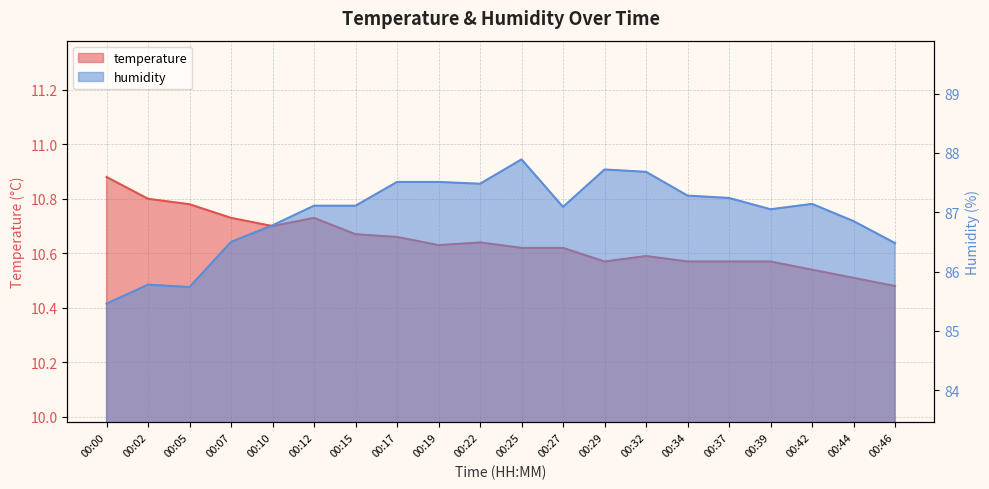

Which category has the lowest value in the temperature series?

00:46